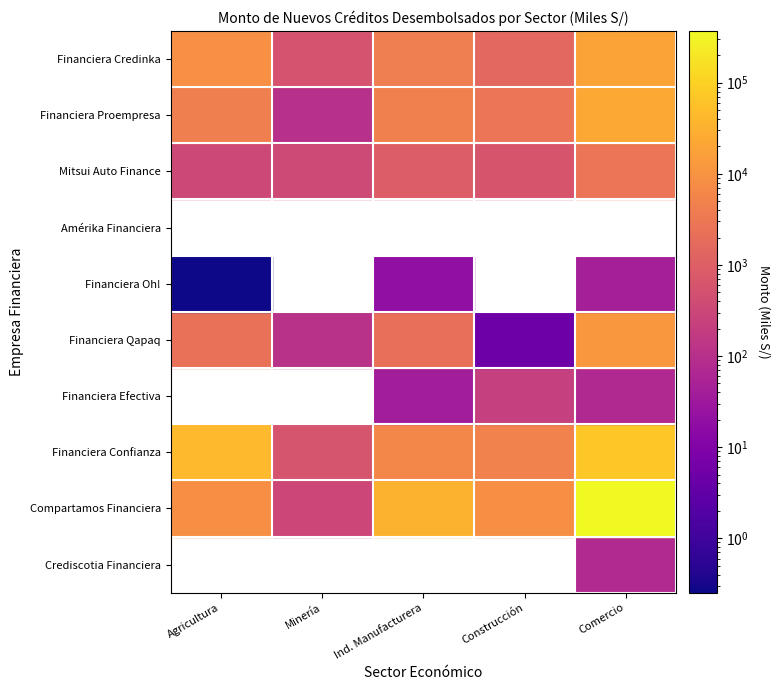

What is the approximate value of Financiera Proempresa at 2?

4624.2